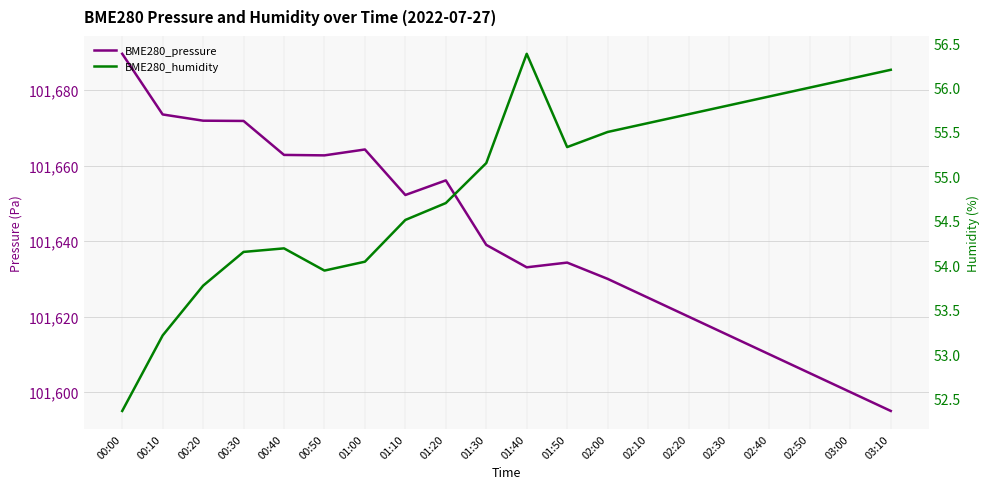

Reading right to left, transcribe all the data shown in this chart.

BME280_pressure: 101595.0	101600.0	101605.0	101610.0	101615.0	101620.0	101625.0	101630.0	101634.3	101633.1	101639.0	101656.1	101652.2	101664.3	101662.7	101662.8	101671.8	101671.9	101673.6	101689.6
BME280_humidity: 56.2	56.1	56.0	55.9	55.8	55.7	55.6	55.5	55.3	56.4	55.1	54.7	54.5	54.0	53.9	54.2	54.1	53.8	53.2	52.4